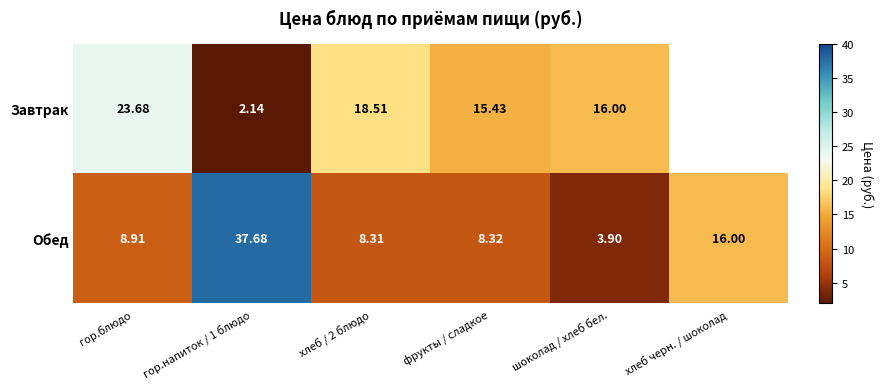

At which category is the sum across all series the highest?

гор.напиток / 1 блюдо